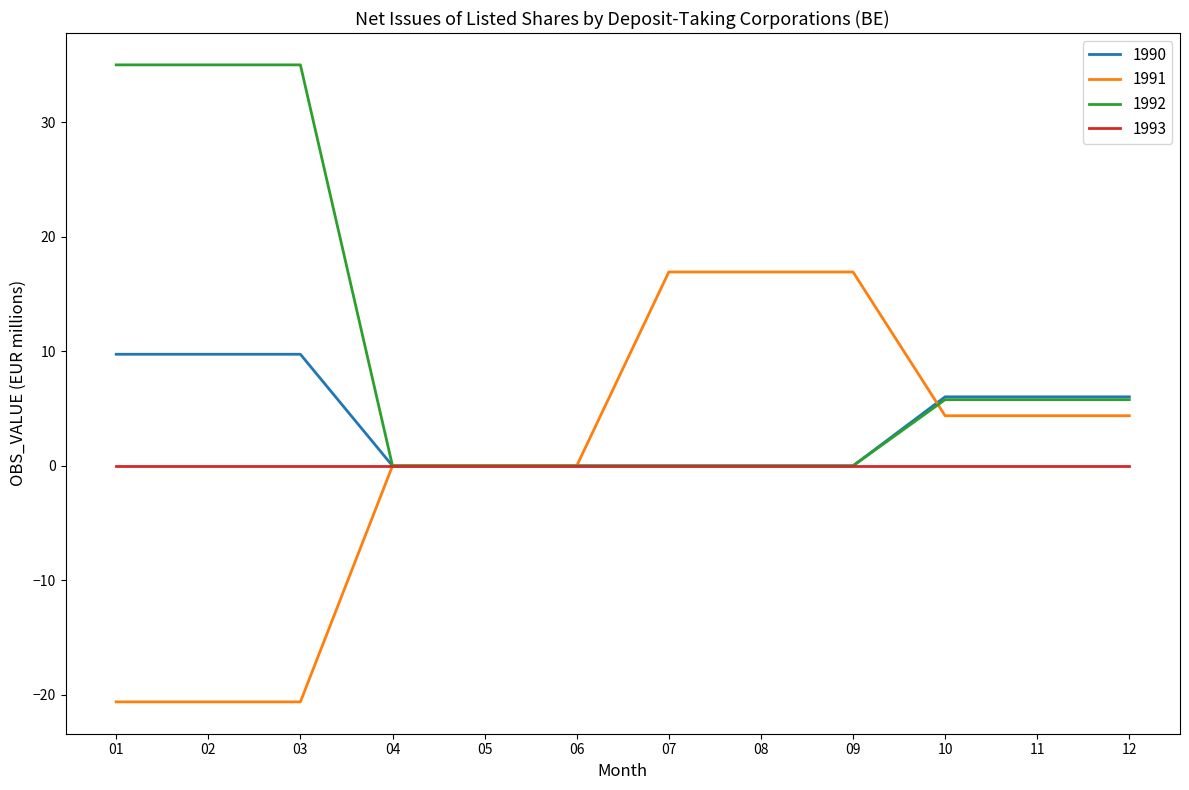

Rank the series by their maximum value, from lowest to highest.

1993, 1990, 1991, 1992